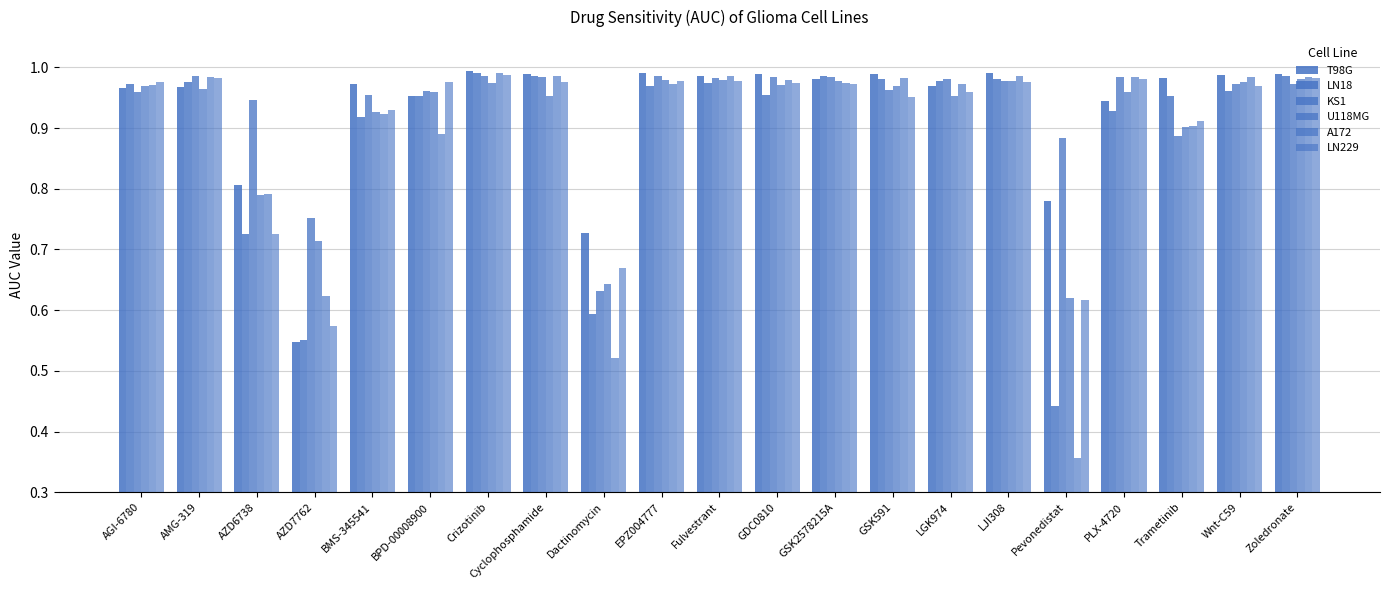

How many groups of bars are there?

21